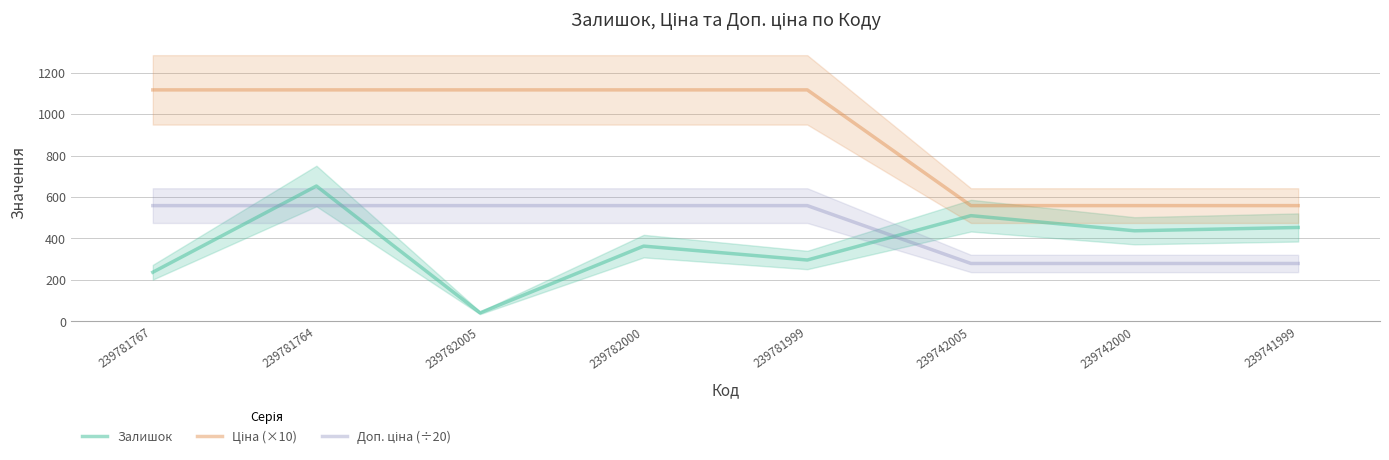

True or false: Доп. ціна (÷20) and Ціна (×10) intersect in this chart.

False